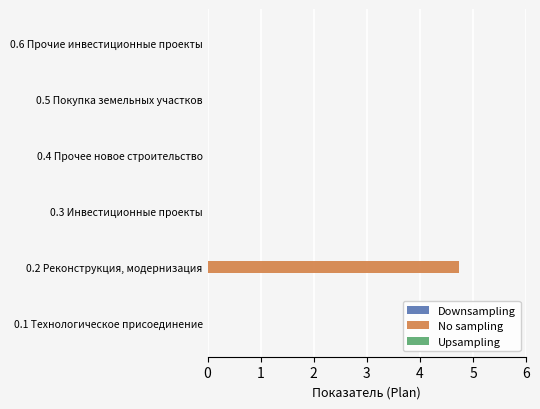

How many series are shown in this chart?

1